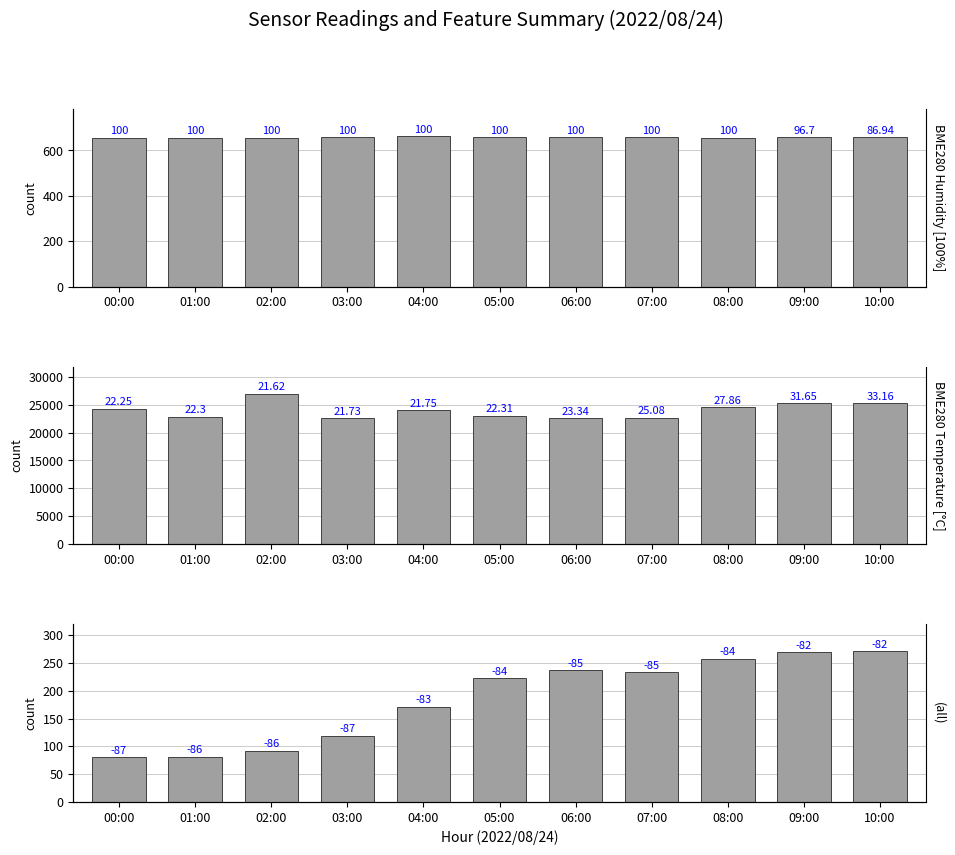

How many distinct data groups are displayed?

3